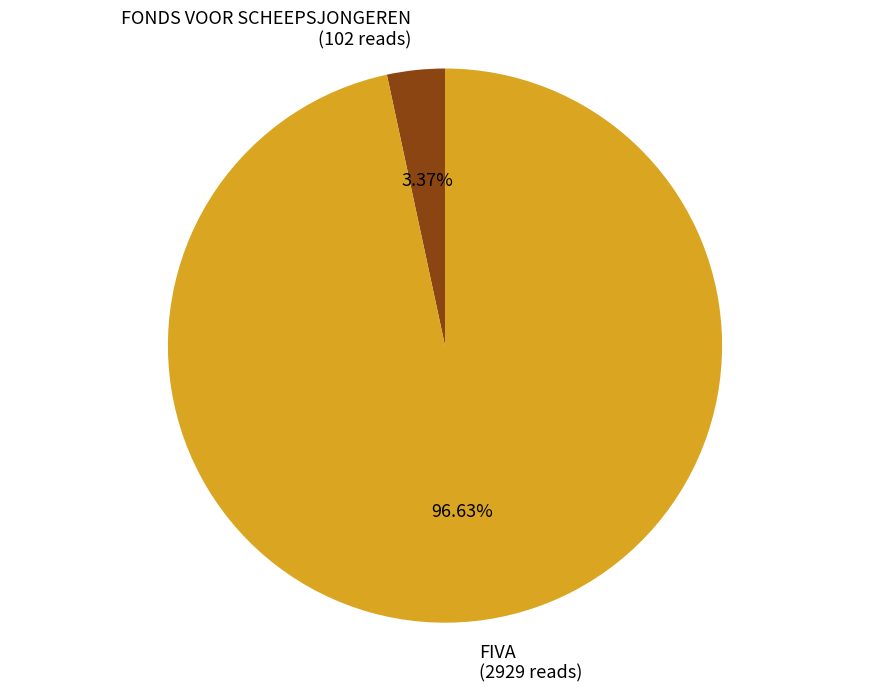

Is there any slice that represents more than half of the pie?

Yes